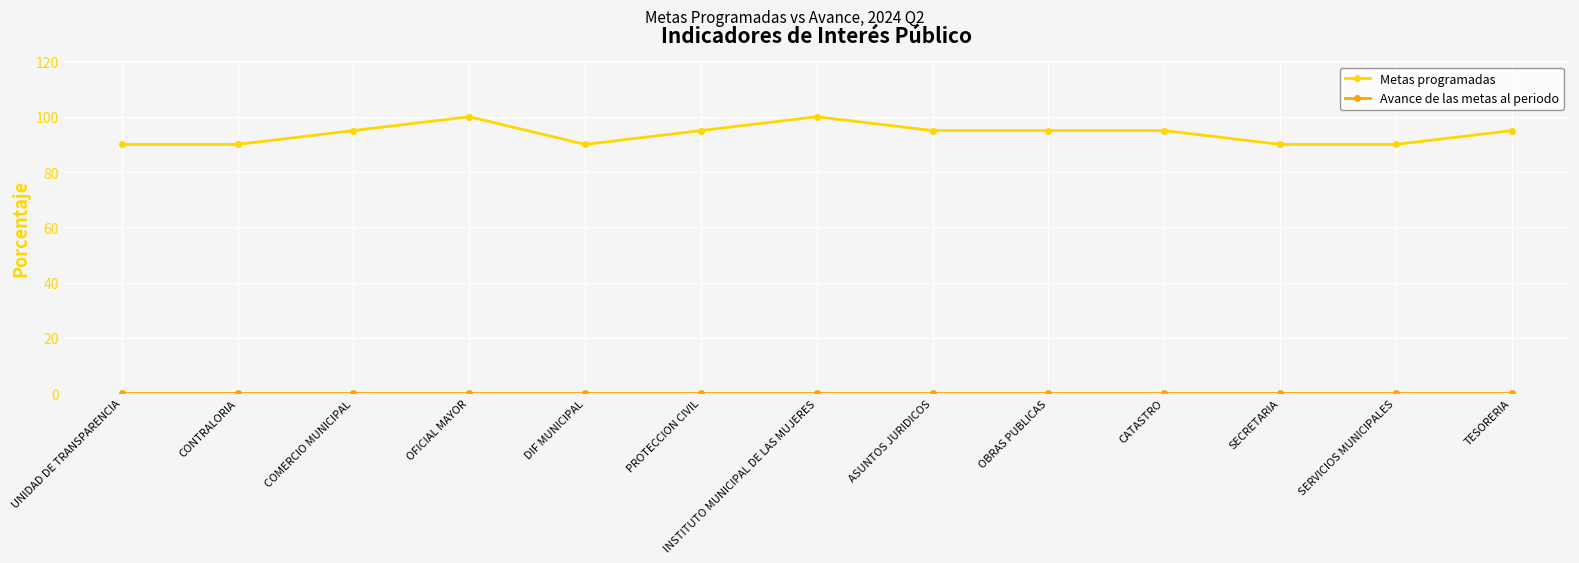

What is the total value across all series at PROTECCION CIVIL?

95